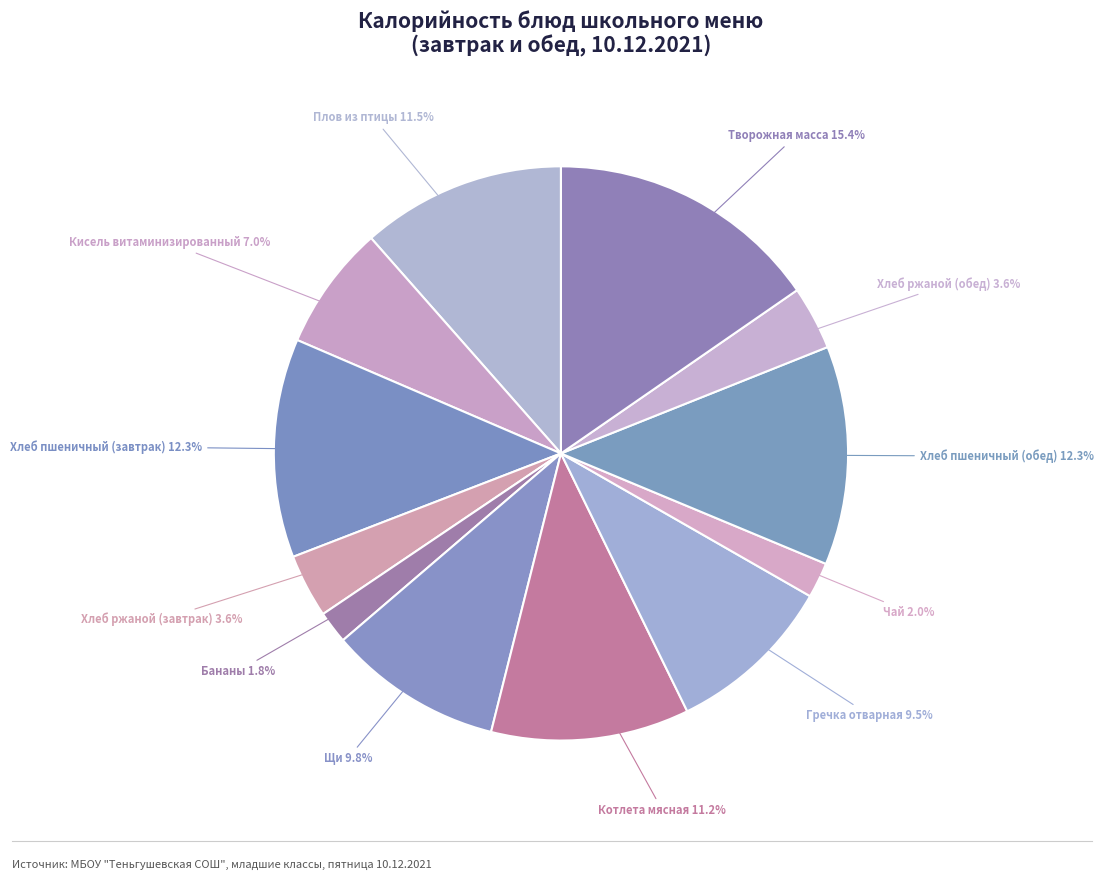

How many segments does this pie chart have?

12